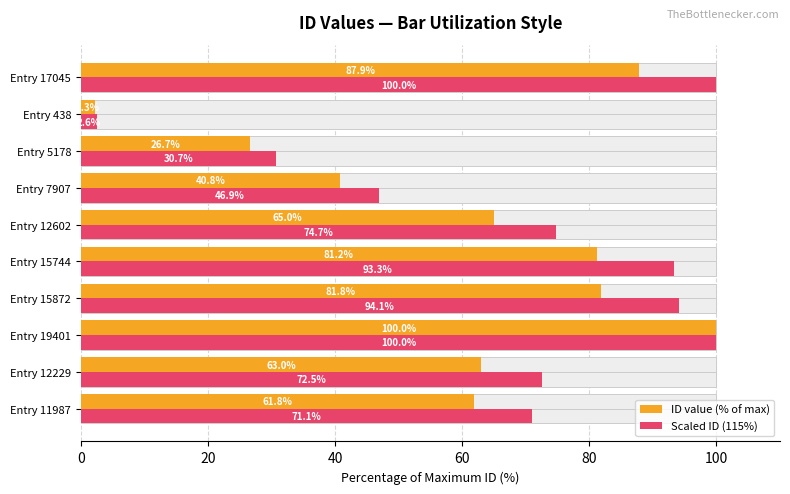

Reading left to right, what are all the values shown in this chart?

ID value (% of max): 61.8	63.0	100.0	81.8	81.2	65.0	40.8	26.7	2.3	87.9
Scaled ID (115%): 71.1	72.5	100.0	94.1	93.3	74.7	46.9	30.7	2.6	100.0